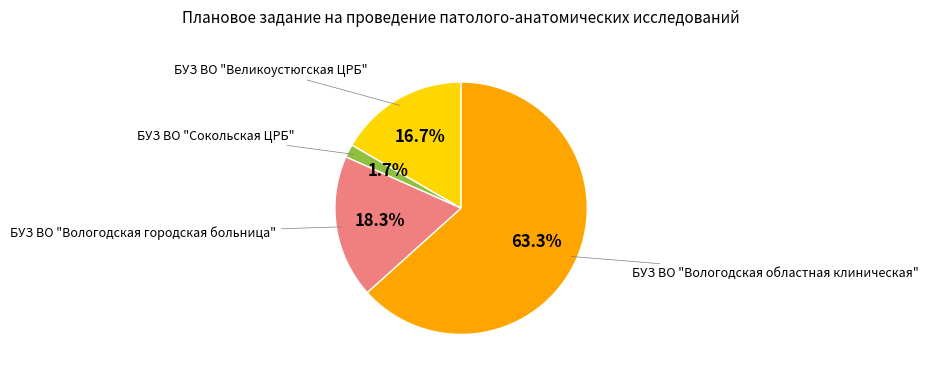

To the nearest percent, what is the average slice percentage?

25%